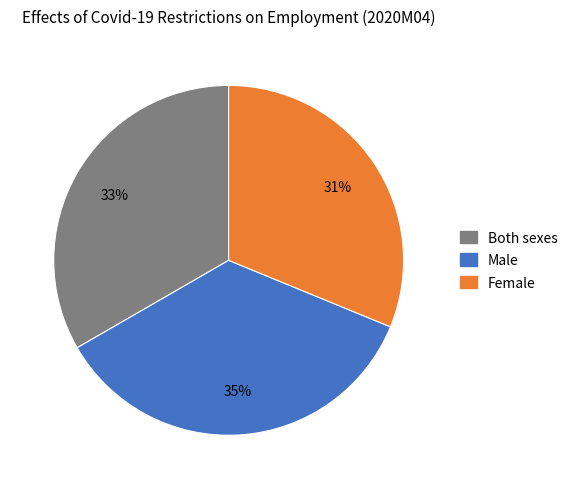

Which category has the smallest portion of the pie?

Female